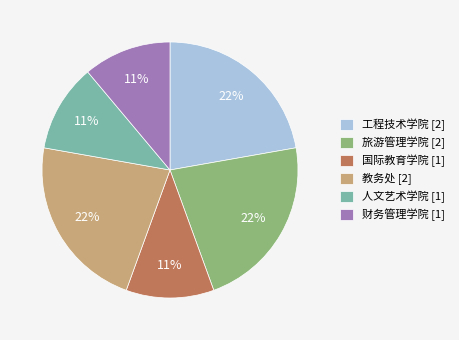

What is the ratio of the value at 教务处 [2] to the value at 旅游管理学院 [2]?

1.0